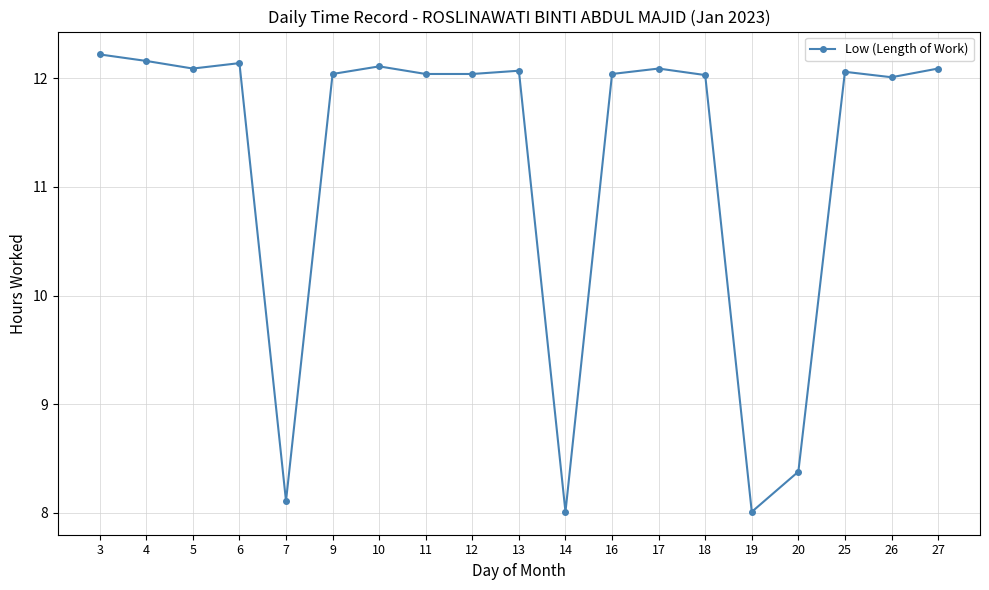

What is the sum of the values at 12 and 6?

24.2